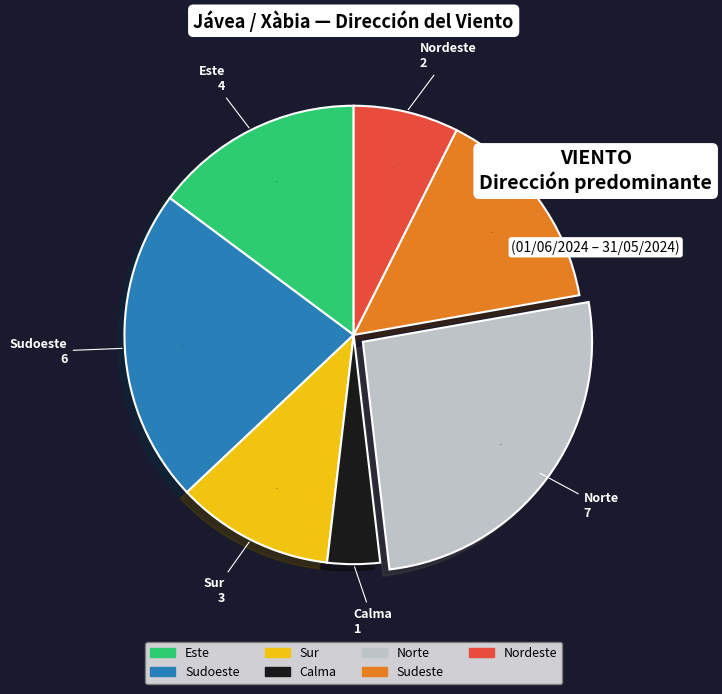

Is the sum of Sudoeste and Sudeste greater than half?

No